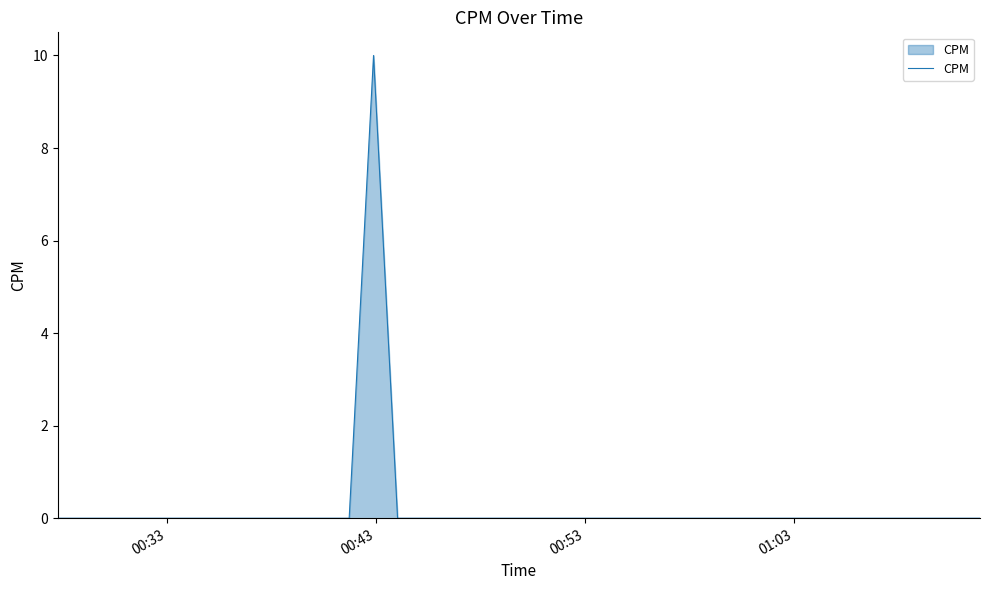

Reading right to left, list all the values displayed in this chart.

0	0	0	0	0	0	0	0	0	0	0	0	0	0	0	0	0	0	0	0	0	0	0	0	0	10	0	0	0	0	0	0	0	0	0	0	0	0	0